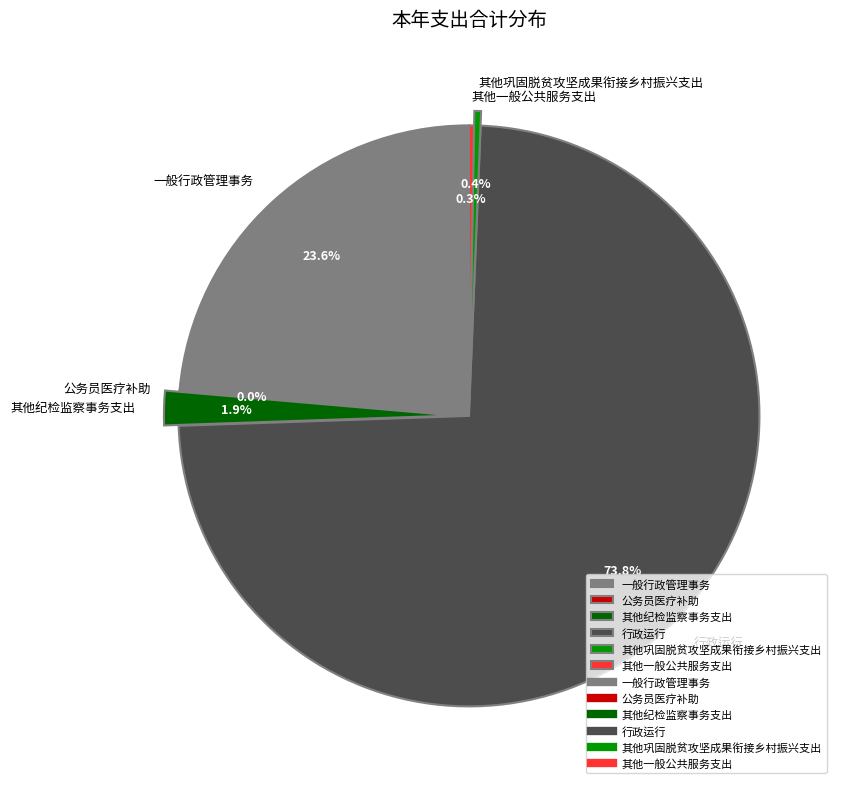

True or false: 一般行政管理事务 accounts for 24% of the total.

True